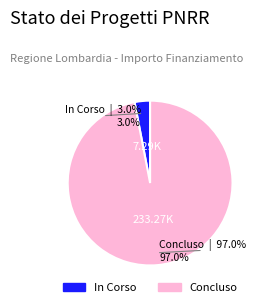

Count the number of slices in the pie.

2